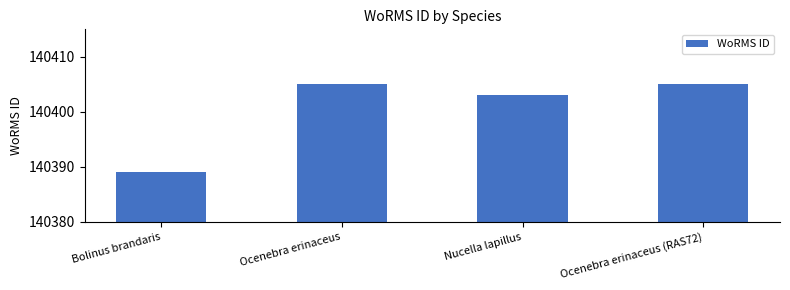

Reading left to right, list all the values displayed in this chart.

140389	140405	140403	140405